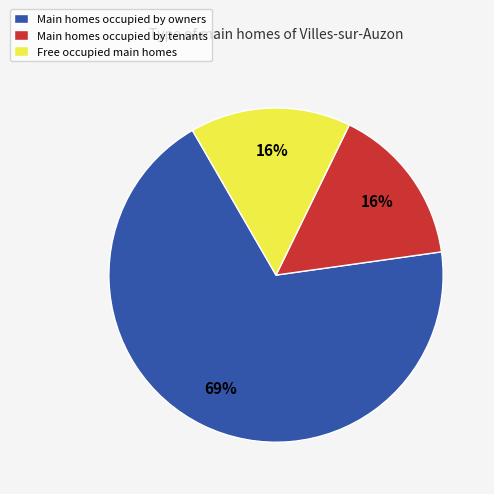

To the nearest percent, what percentage of the pie is Free occupied main homes?

16%